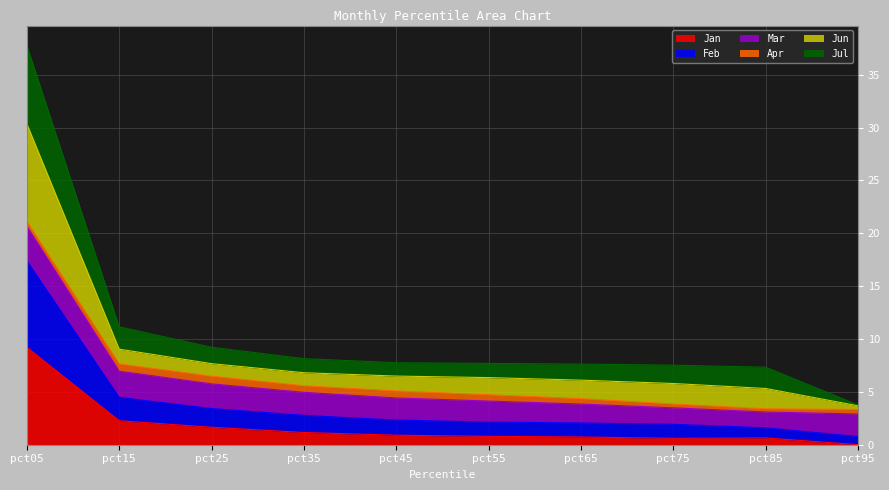

True or false: Jan and Feb intersect in this chart.

False